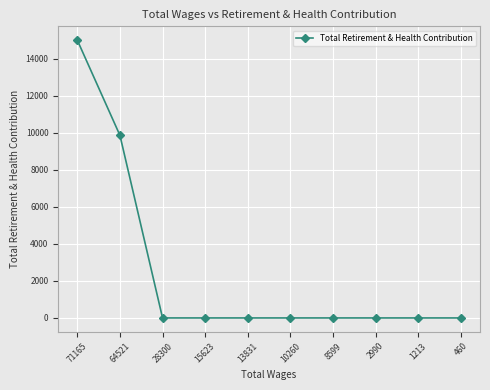

How many lines are shown in the chart?

1